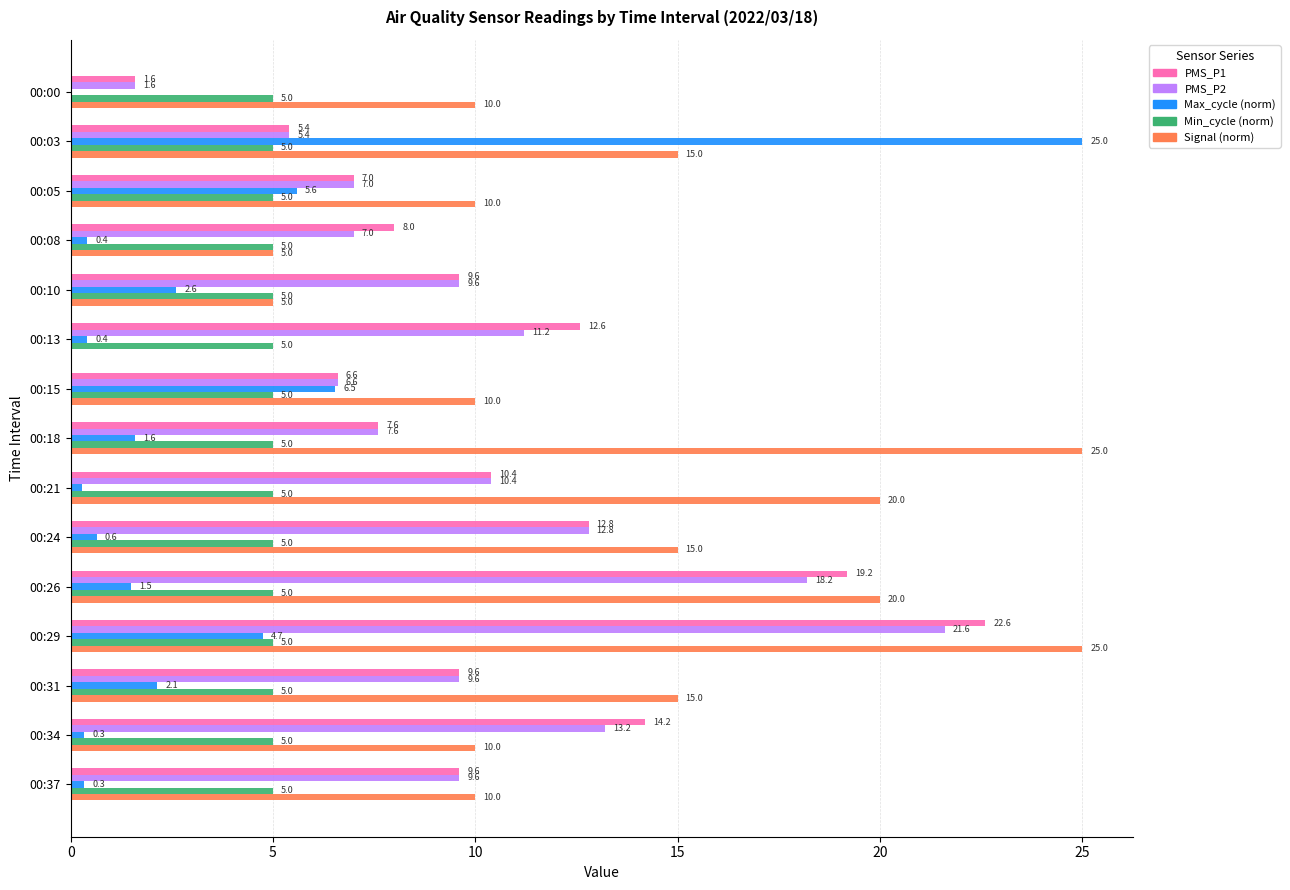

What is the sum of all Max_cycle (norm) values?

52.1